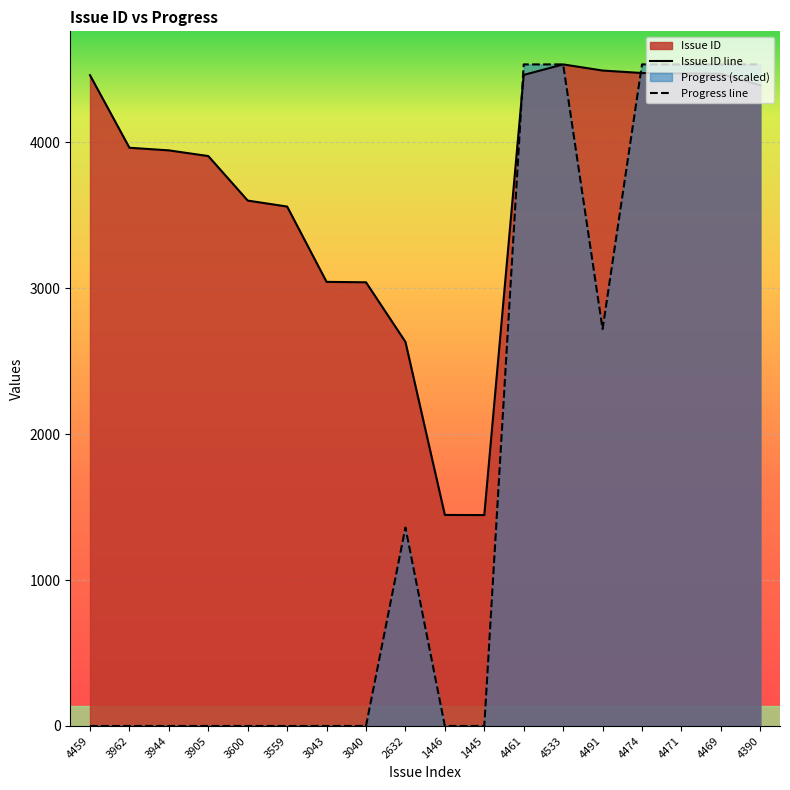

Read the Issue ID value at 1446.

1446.0